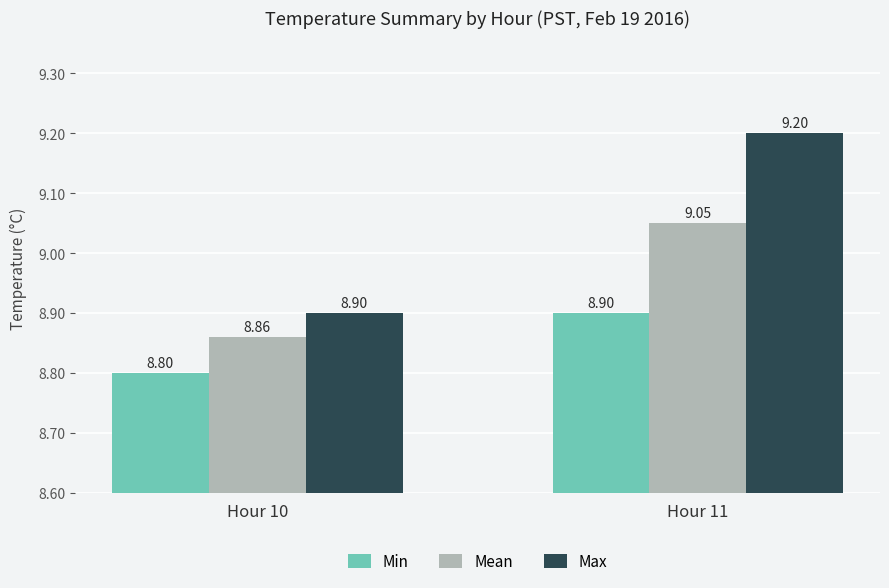

What is the average value of the Min series?

8.9